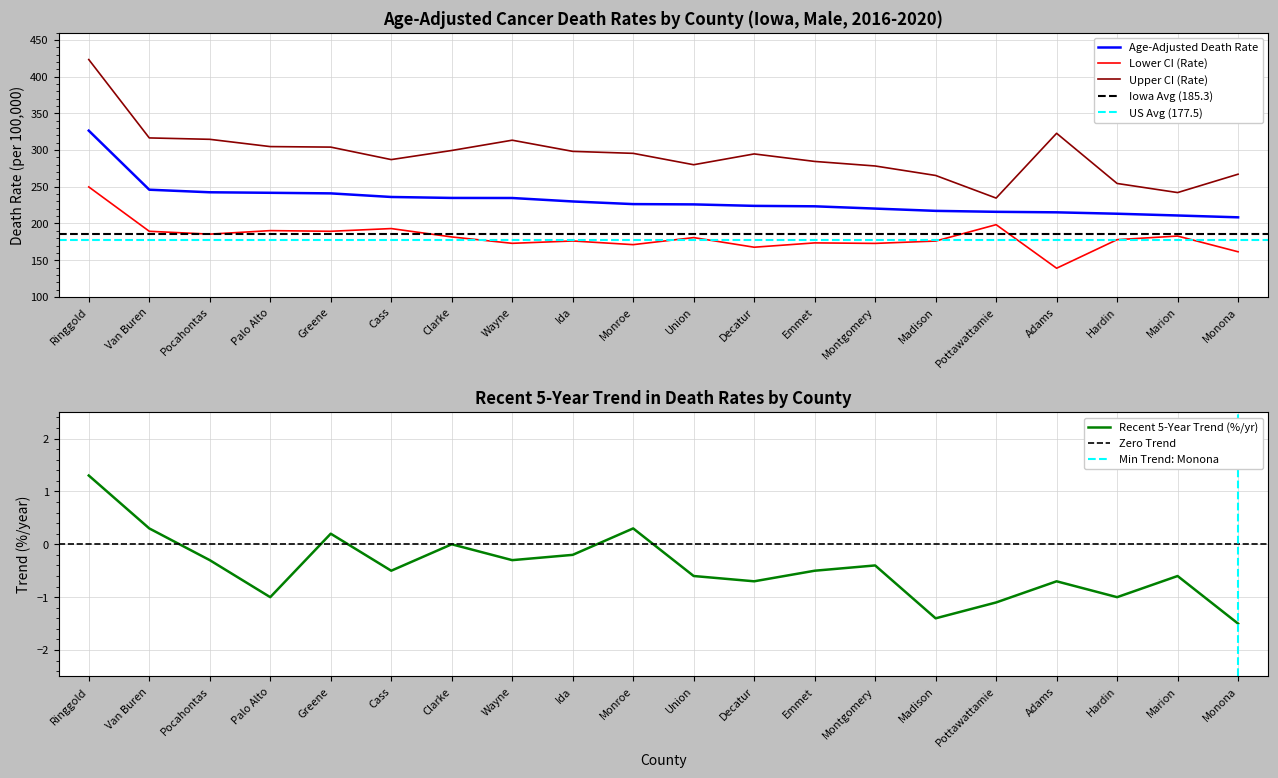

True or false: Recent 5-Year Trend and Age-Adjusted Death Rate cross at least once.

False